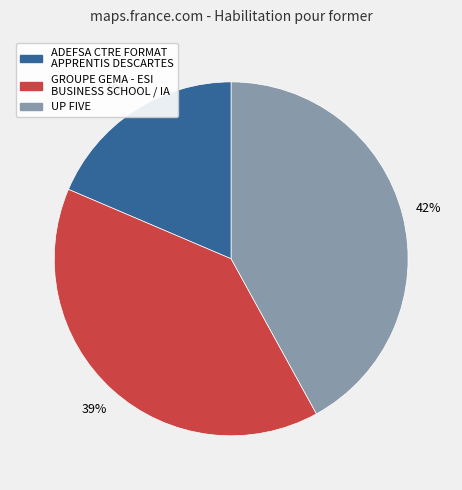

Which has a higher value, UP FIVE or ADEFSA CTRE FORMAT APPRENTIS DESCARTES?

UP FIVE